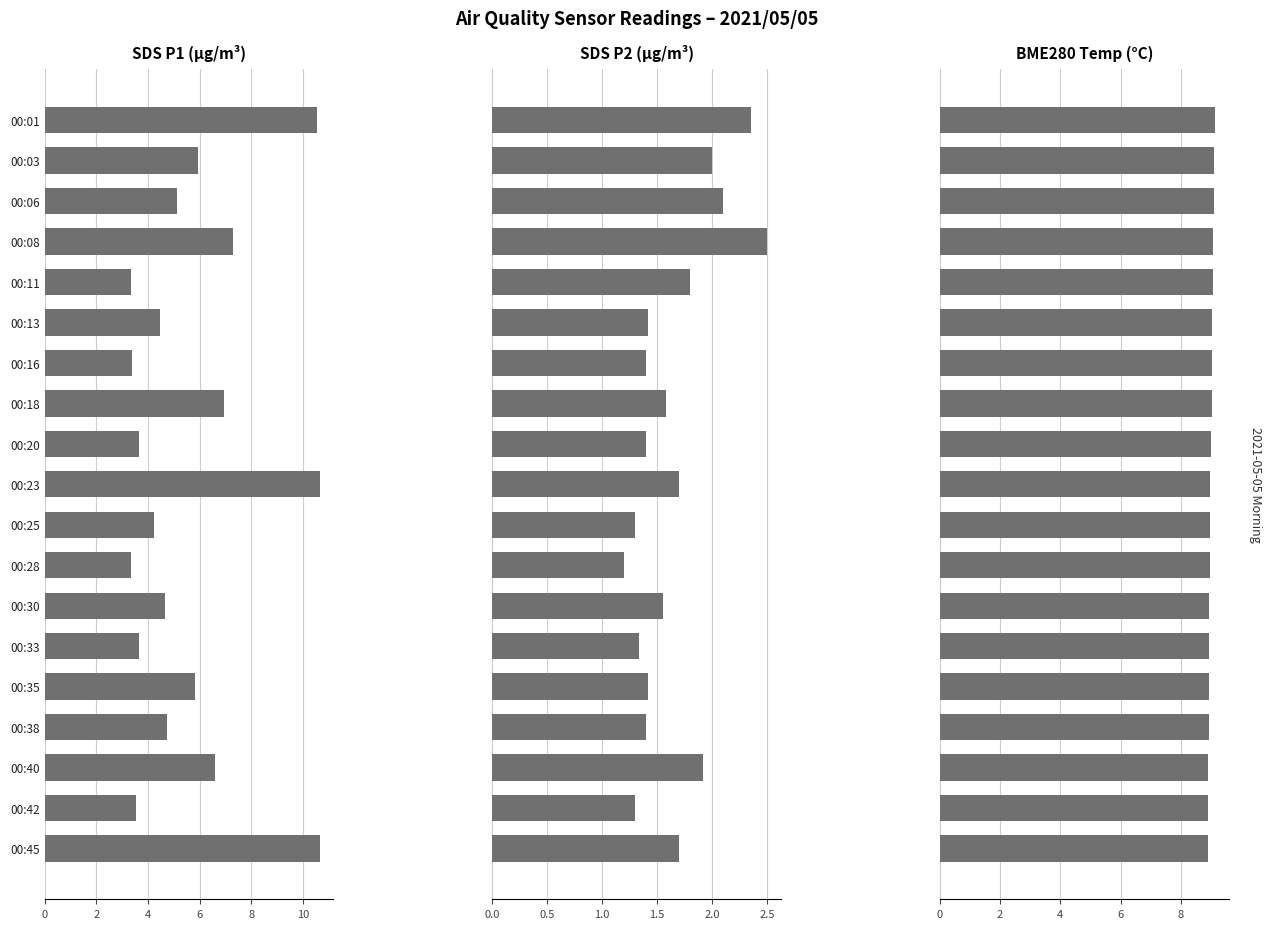

What is the maximum value for SDS_P2?

2.5